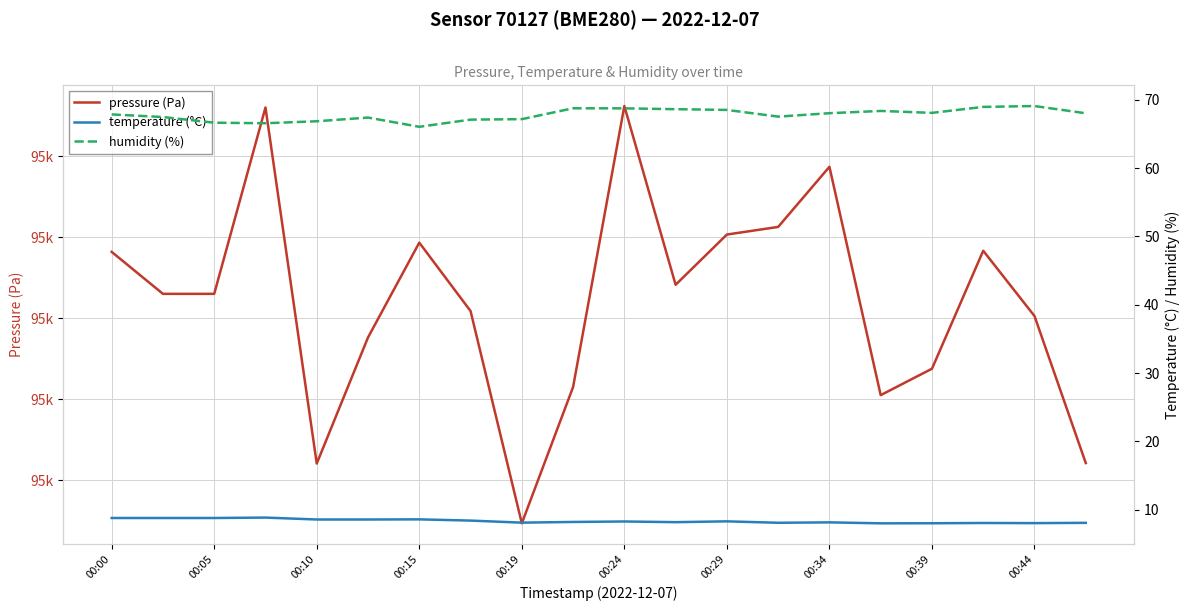

Which series has the widest spread of values?

pressure (Pa)